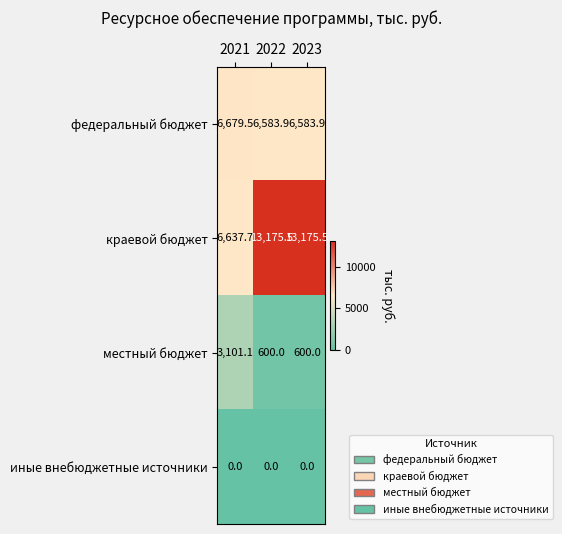

Which series has the largest total across all categories?

краевой бюджет